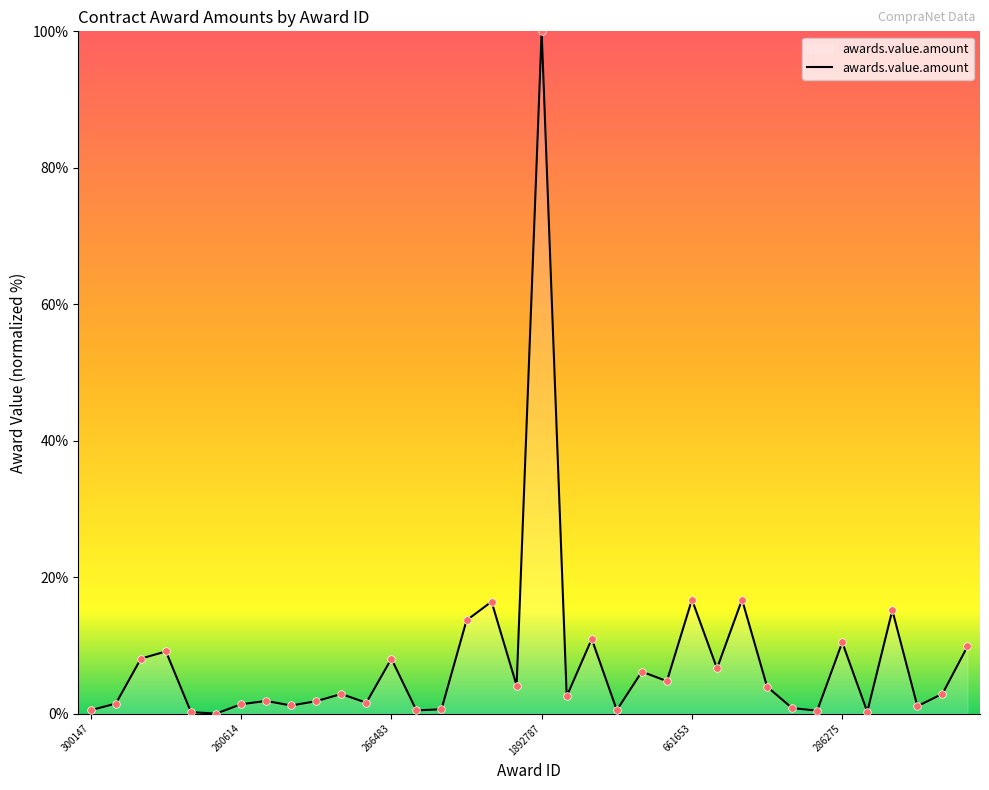

What is the greatest value displayed?

100.0